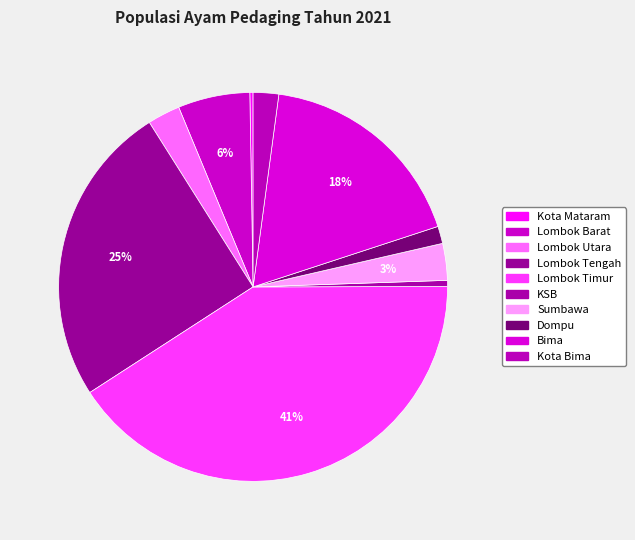

True or false: Bima accounts for 11% of the total.

False